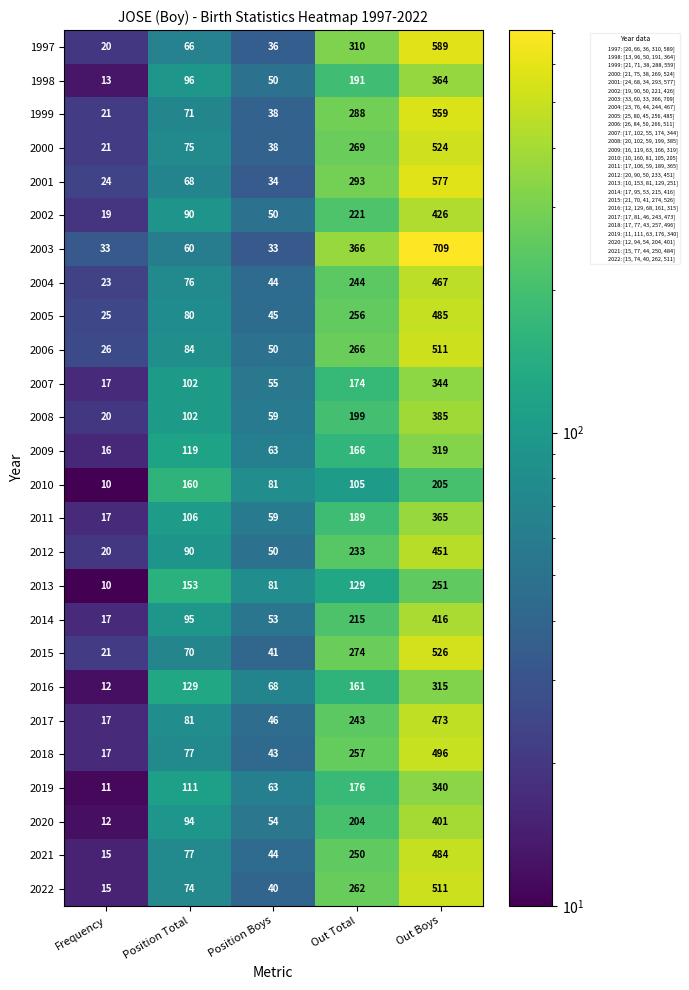

What is the sum of all 2016 values?

685